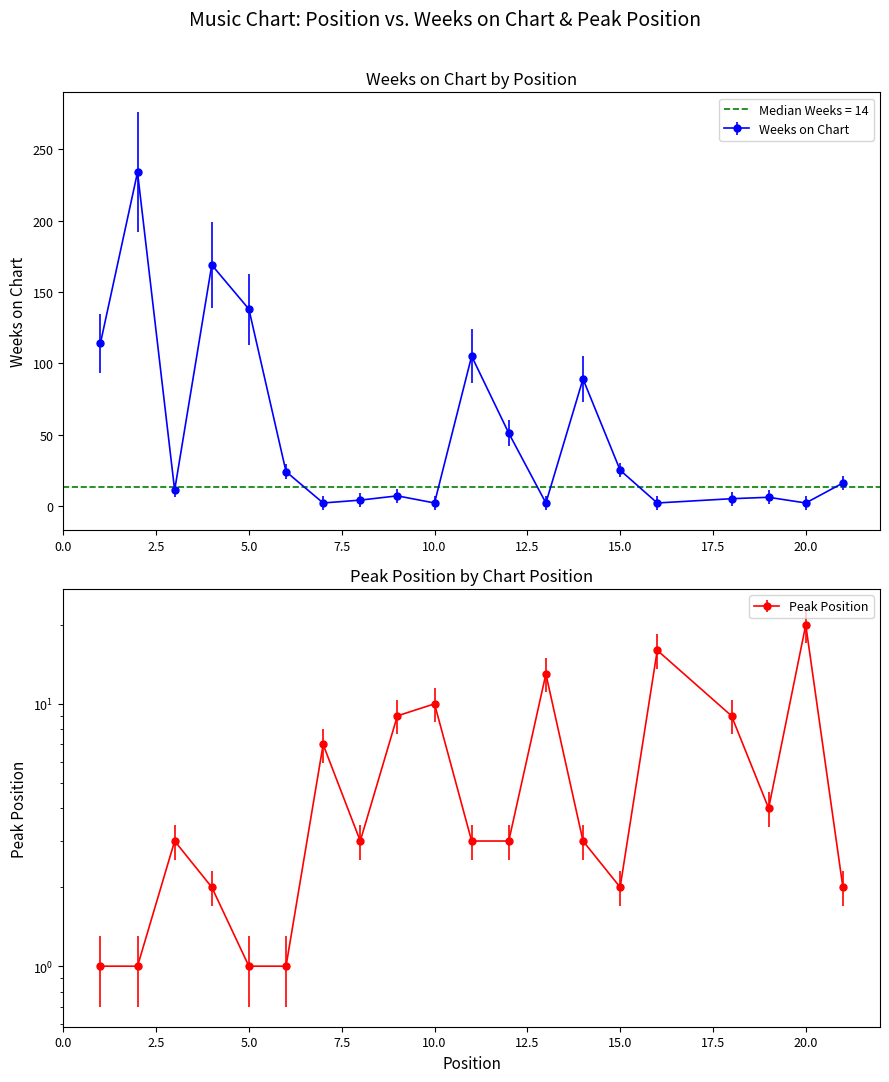

What is the average value of the Peak Position series?

6